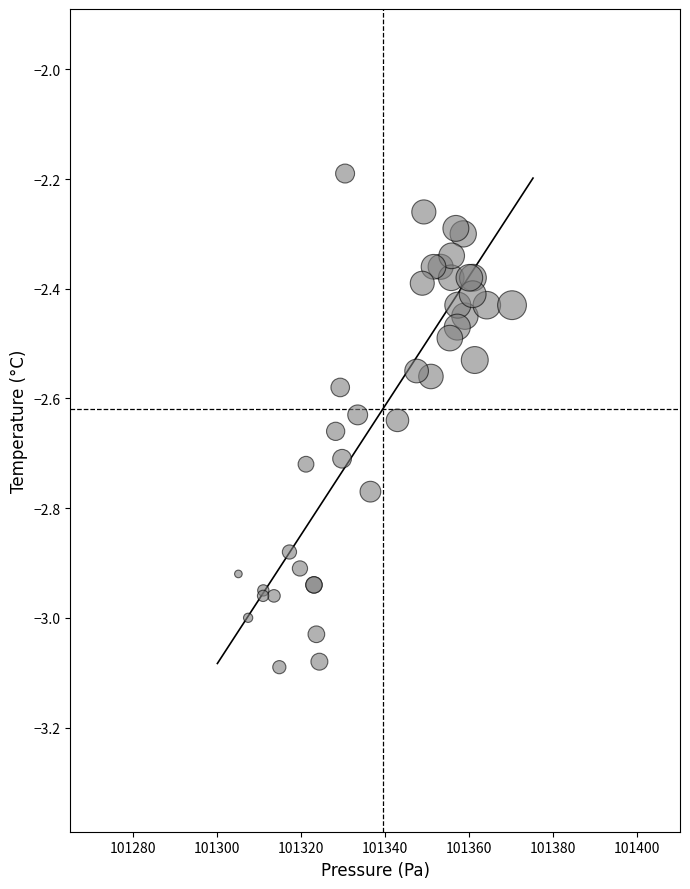

What Y value in the scatter plot is closest to -2?

-2.2